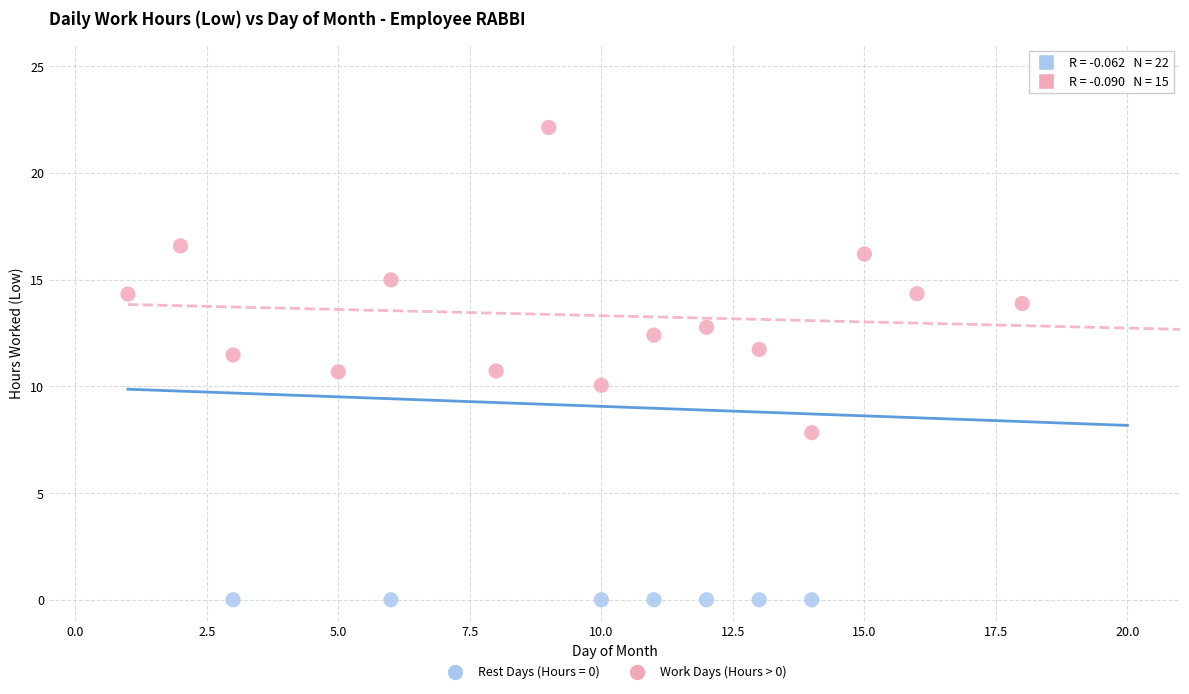

Which series reaches the maximum Y coordinate?

Work Days (Hours > 0)